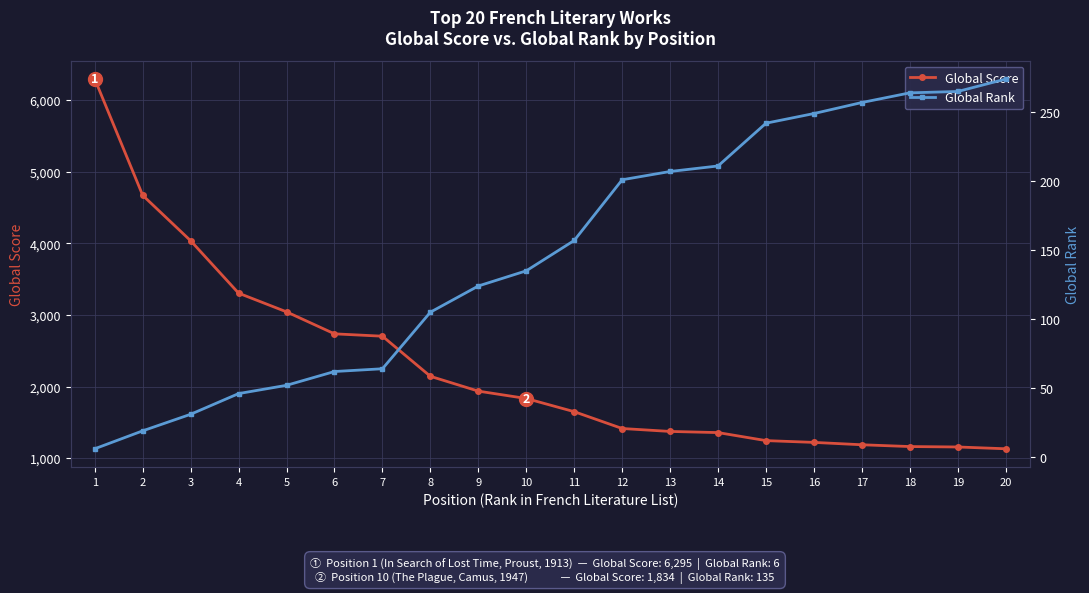

True or false: Global Rank has a value of 45 at 8.

False